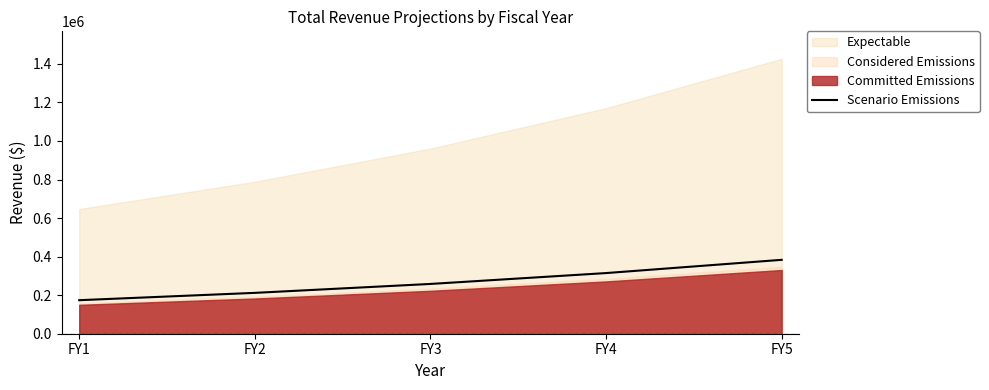

Reading right to left, extract all data points from this chart.

383350	314640	258240	211950	173950